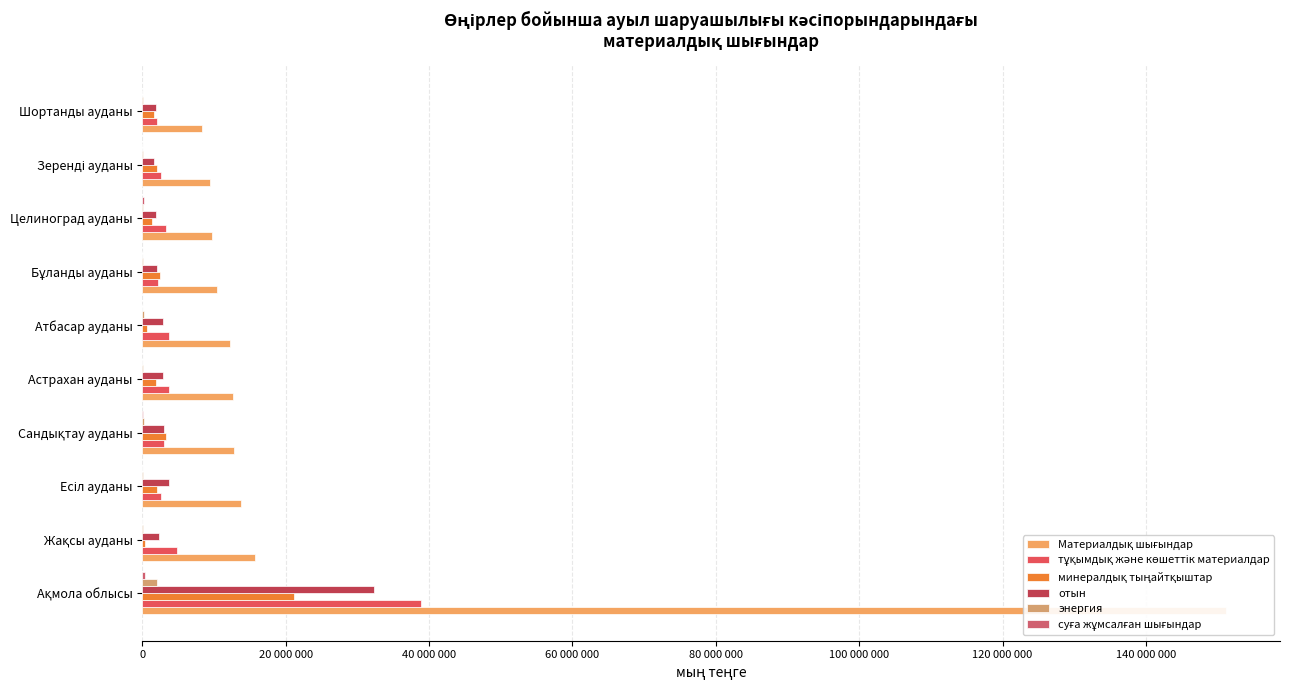

How many bars are there in total?

60